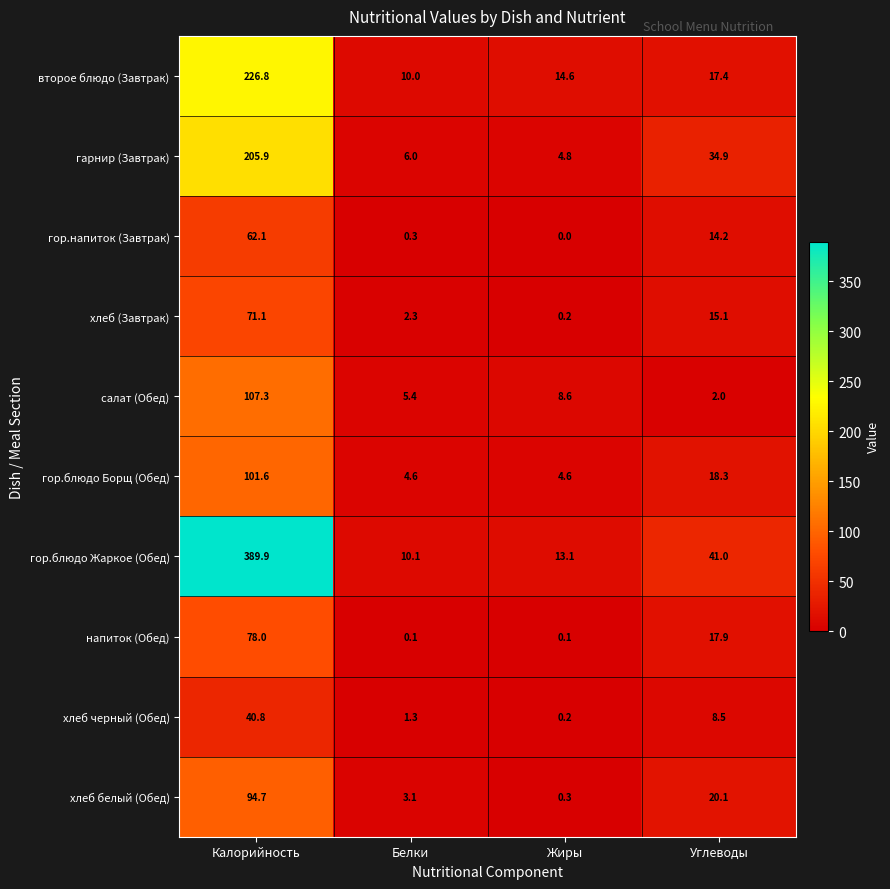

Is it true that напиток (Обед) equals 132.7 at Калорийность?

False